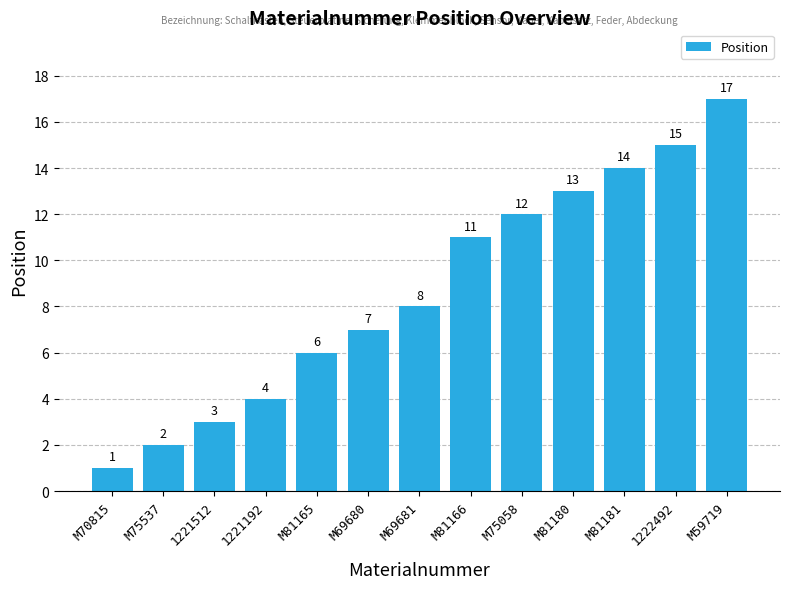

What is the difference between the maximum and second lowest values?

15